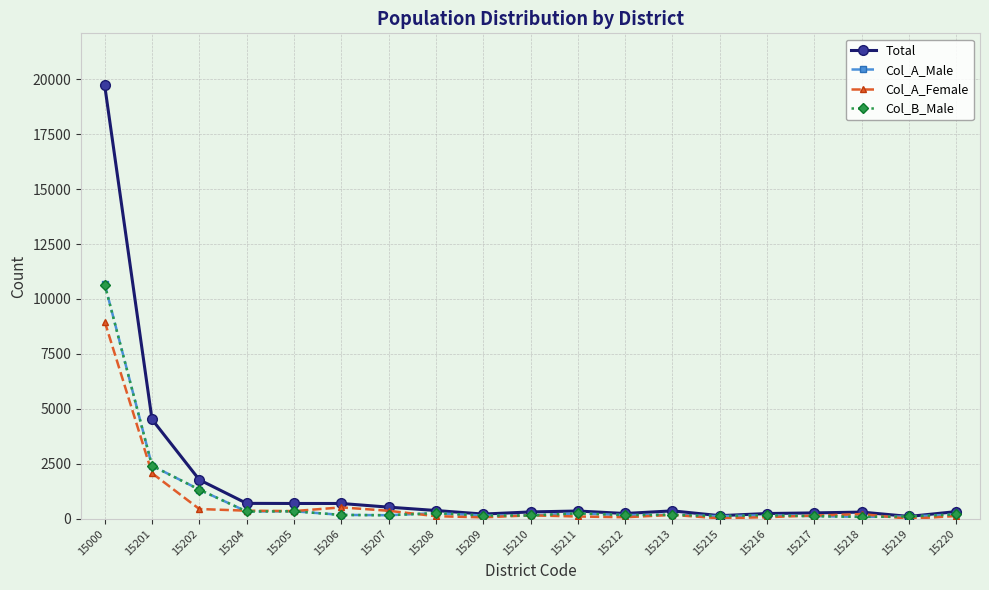

How many series are shown in this chart?

4